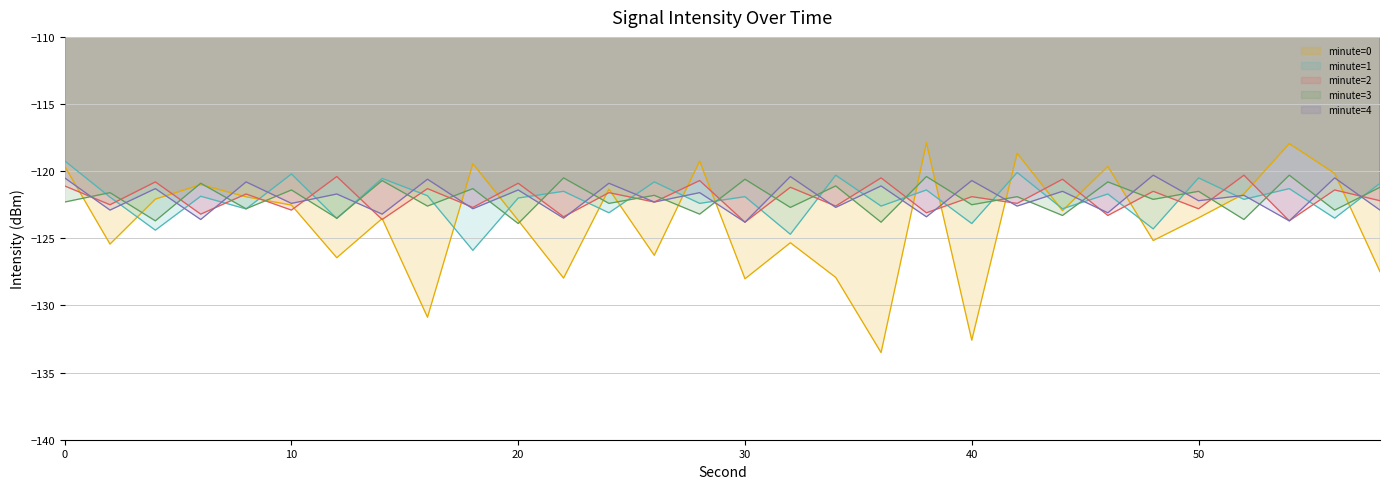

What is the average value of the minute=0 series?

-123.8